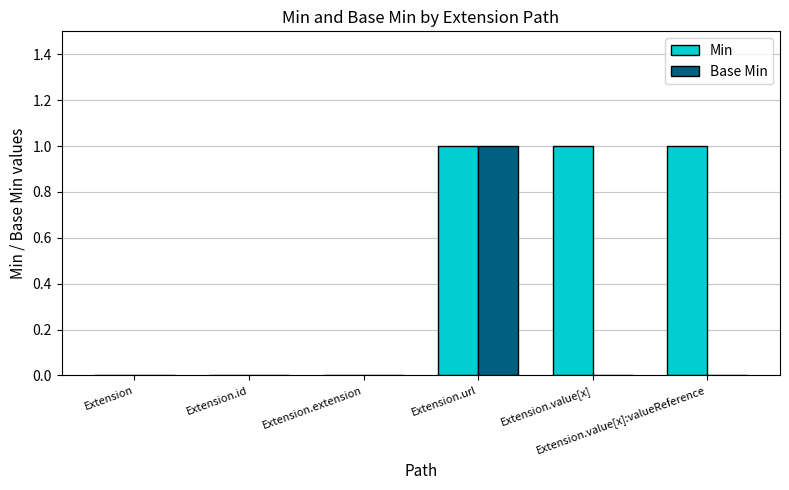

Reading left to right, list all the values displayed in this chart.

Min: Extension=0	Extension.id=0	Extension.extension=0	Extension.url=1	Extension.value[x]=1	Extension.value[x]:valueReference=1
Base Min: Extension=0	Extension.id=0	Extension.extension=0	Extension.url=1	Extension.value[x]=0	Extension.value[x]:valueReference=0